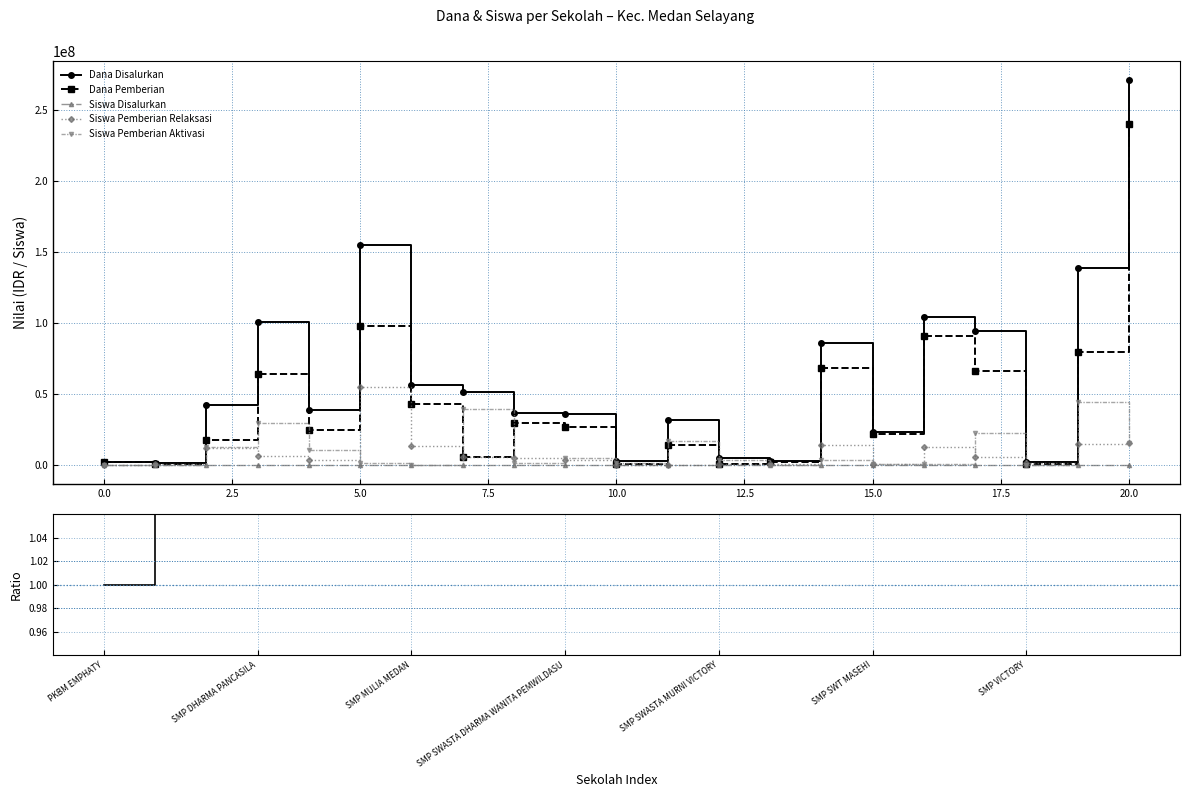

At which category is the sum across all series the highest?

20